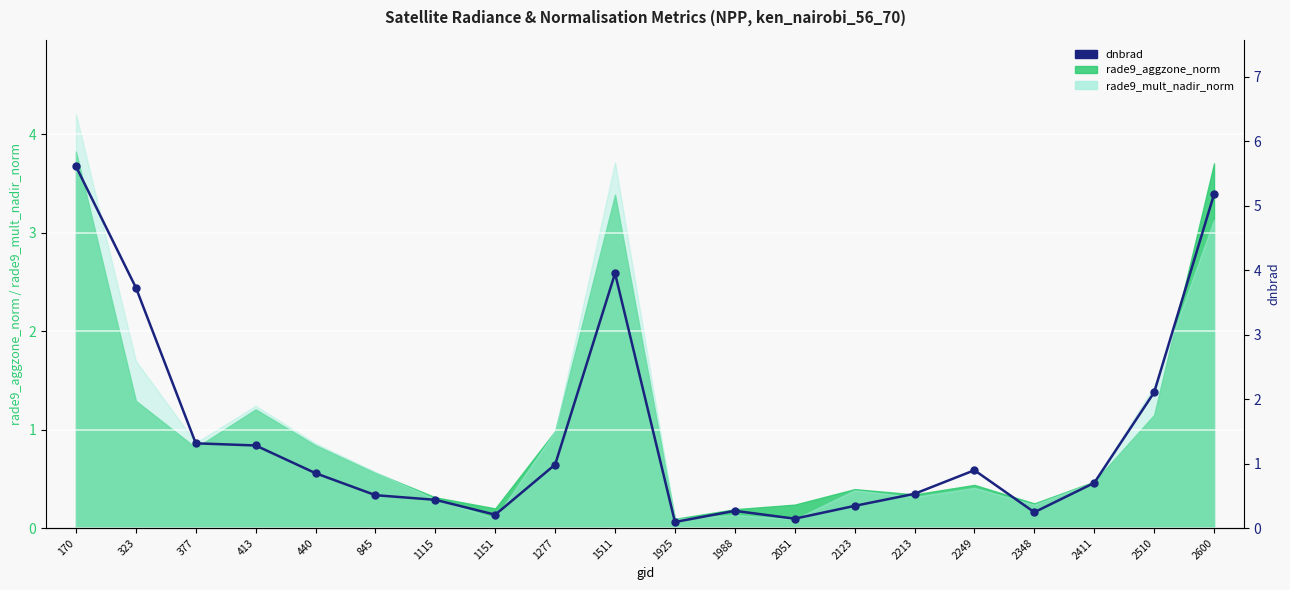

At which category does the data reach its first local peak?

1511